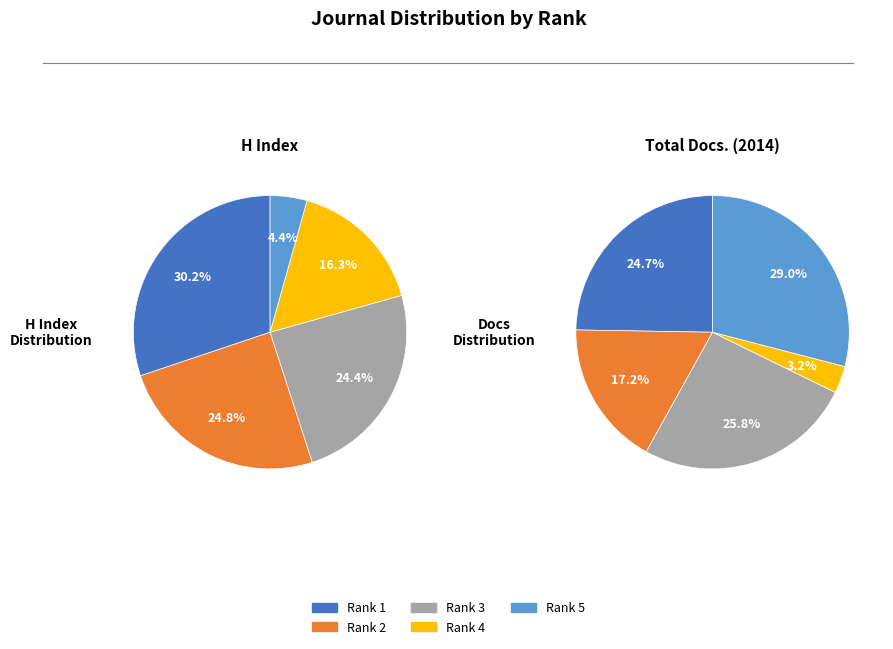

To the nearest percent, what is the average slice percentage?

20%